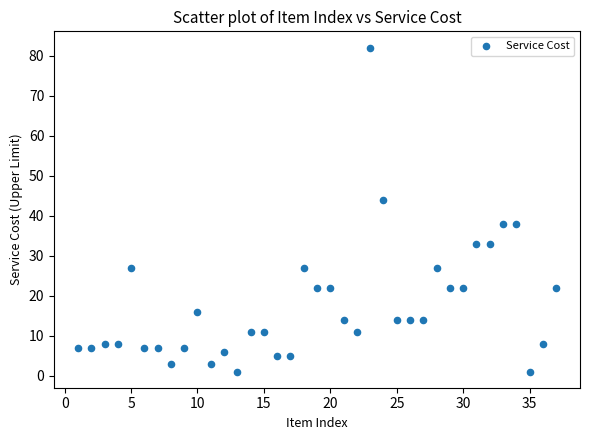

What is the range of Y values (max minus min)?

81